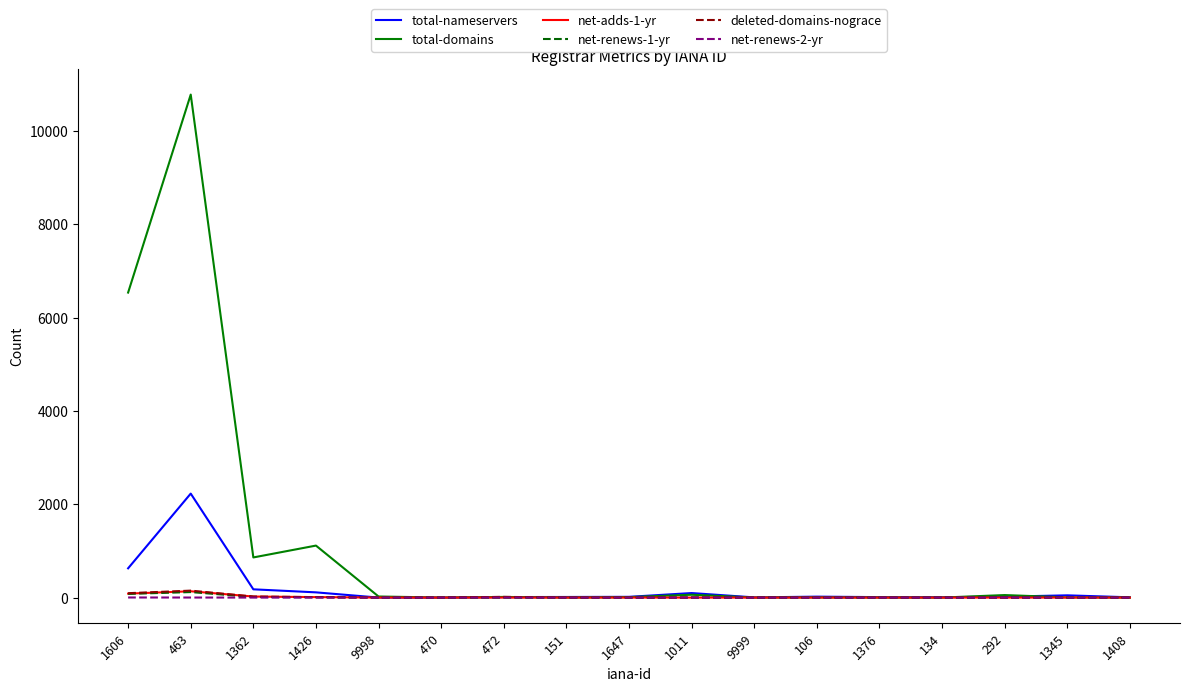

What position from the left is 106?

12